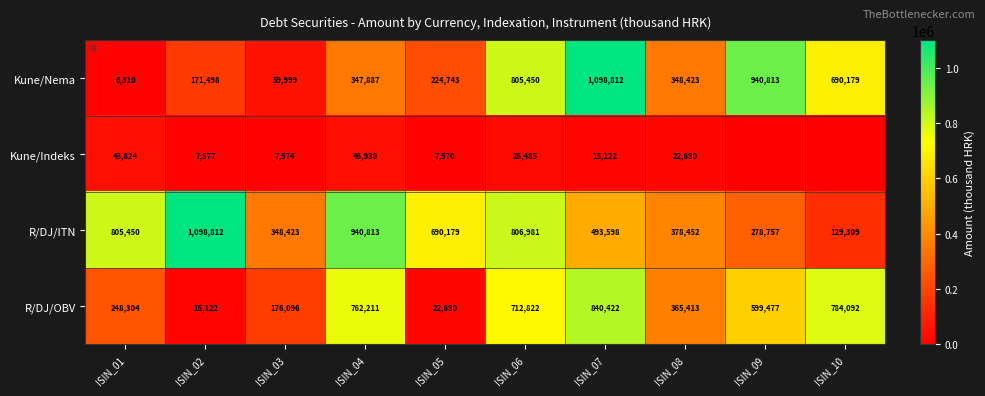

Rank the categories by R/DJ/OBV value from highest to lowest.

ISIN_07, ISIN_10, ISIN_04, ISIN_06, ISIN_09, ISIN_08, ISIN_01, ISIN_03, ISIN_05, ISIN_02